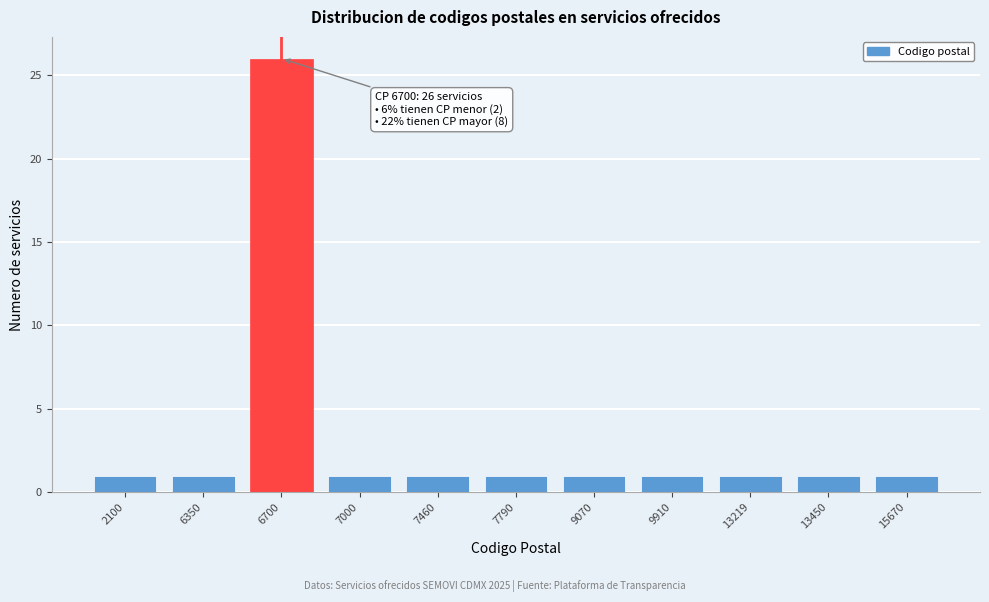

Reading left to right, extract all data points from this chart.

1	1	26	1	1	1	1	1	1	1	1